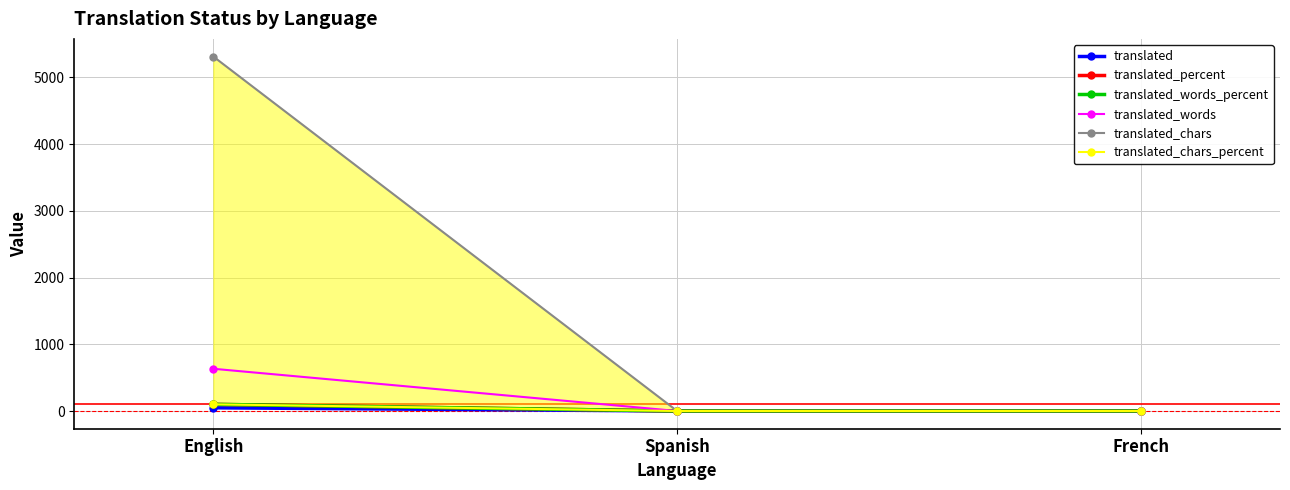

Reading right to left, list all the values displayed in this chart.

translated: 0	0	48
translated_percent: 0	0	100
translated_words_percent: 0	0	100
translated_words: 0	0	633
translated_chars: 0	0	5312
translated_chars_percent: 0	0	100